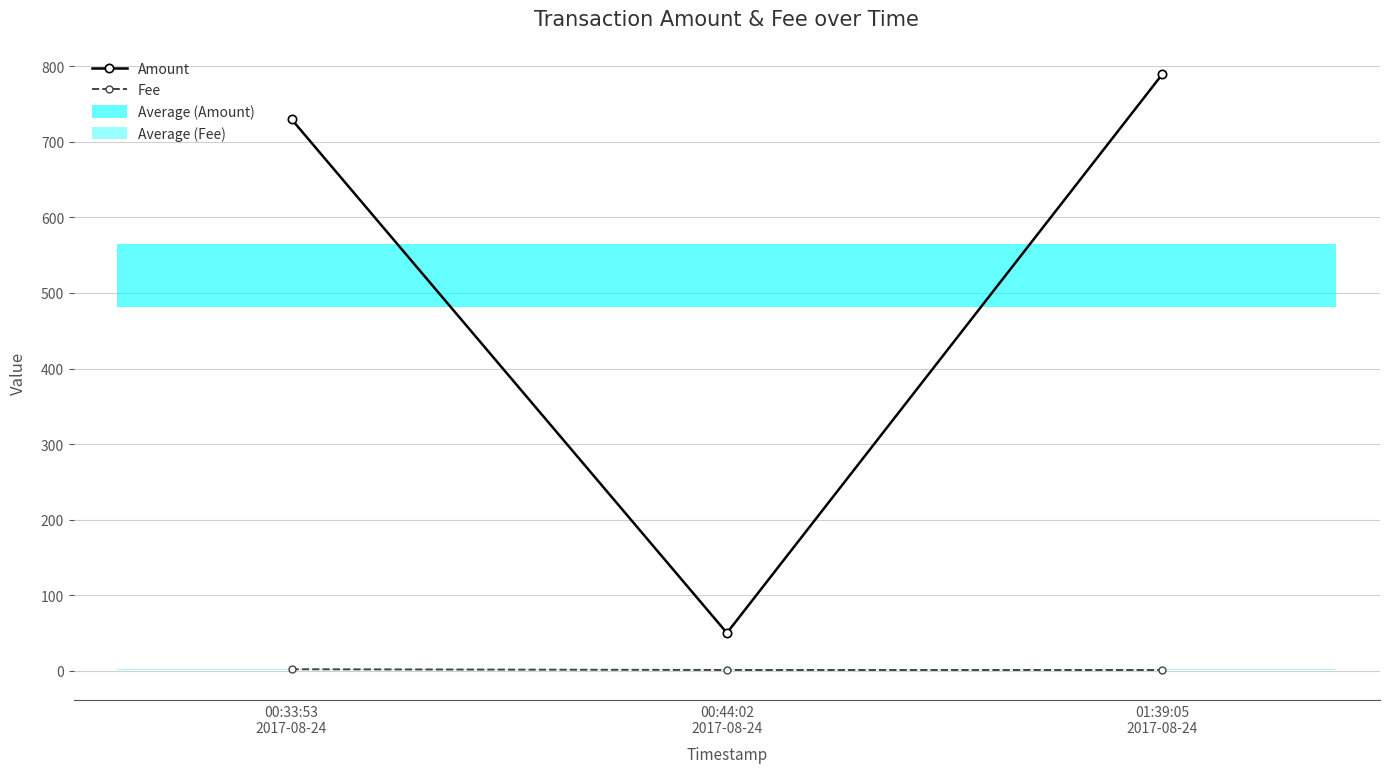

At 01:39:05
2017-08-24, list the series in order from smallest to largest.

Fee, Amount